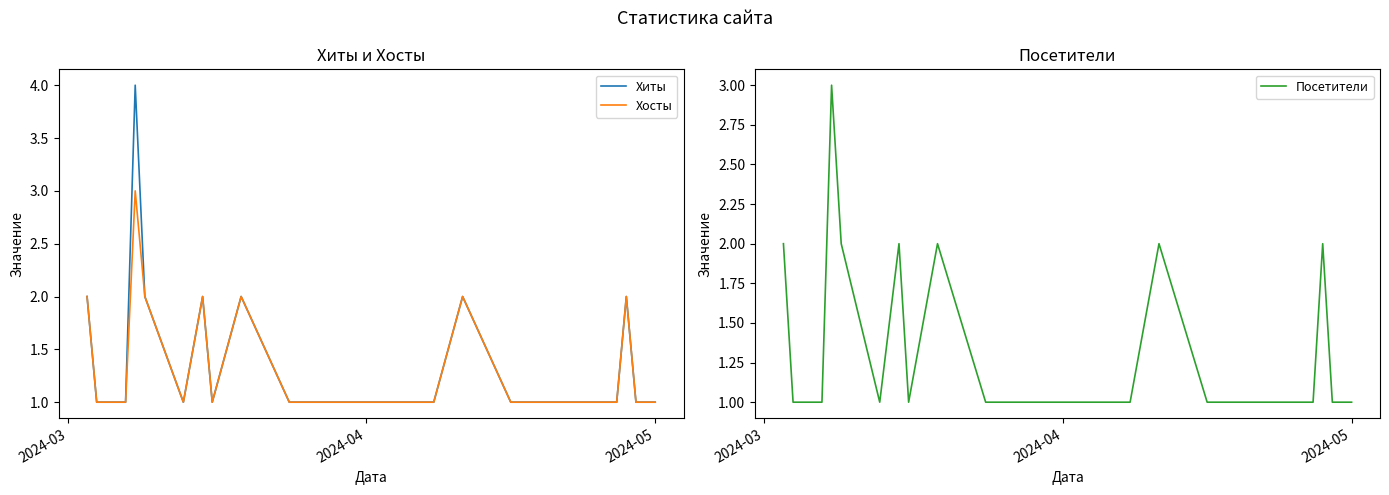

What is the highest value of the Посетители series?

3